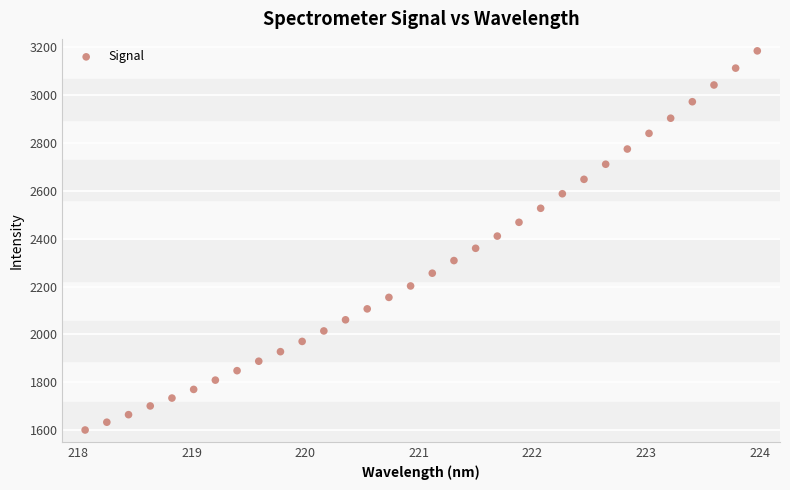

What is the range of Y values (max minus min)?

1583.0